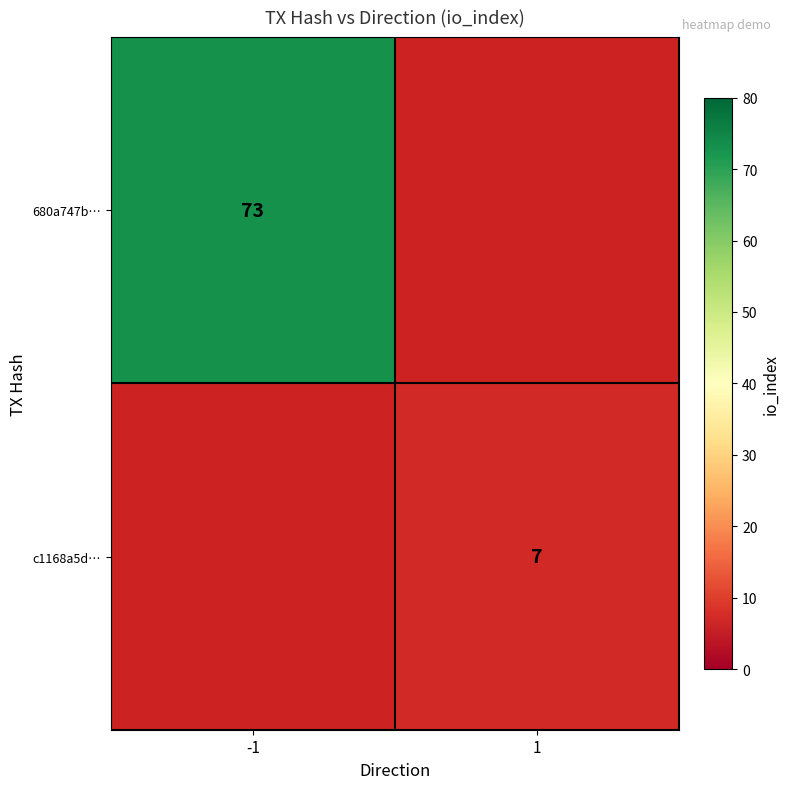

What is the maximum value shown in the chart?

73.0